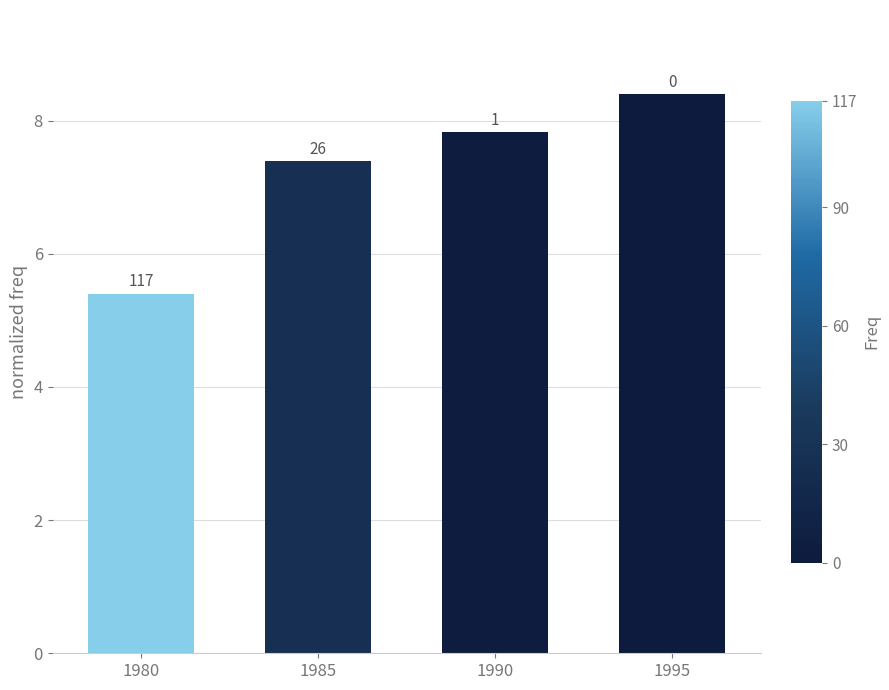

Are the bars horizontal?

No